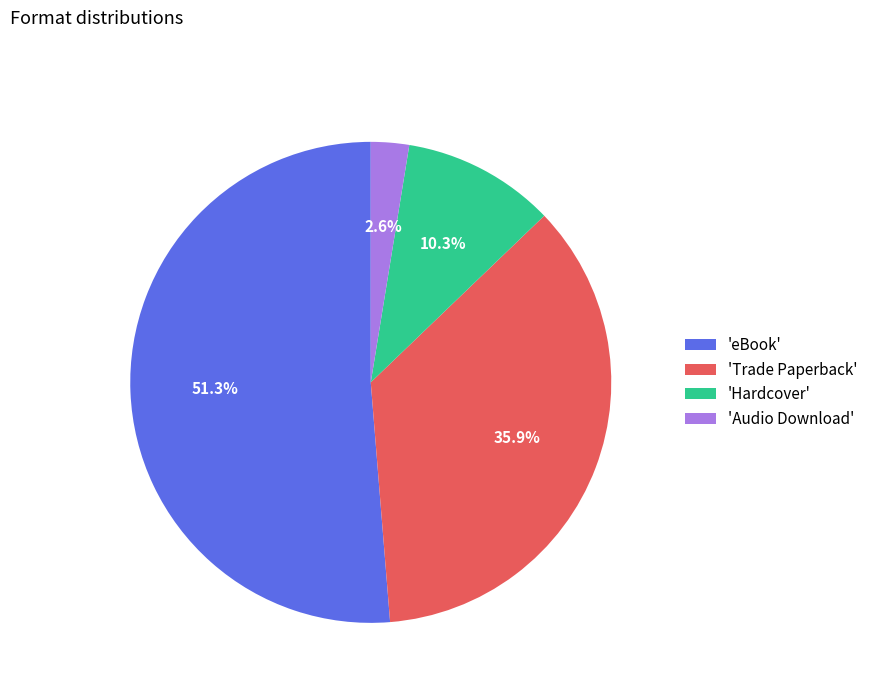

Which has a higher value, 'eBook' or 'Trade Paperback'?

'eBook'